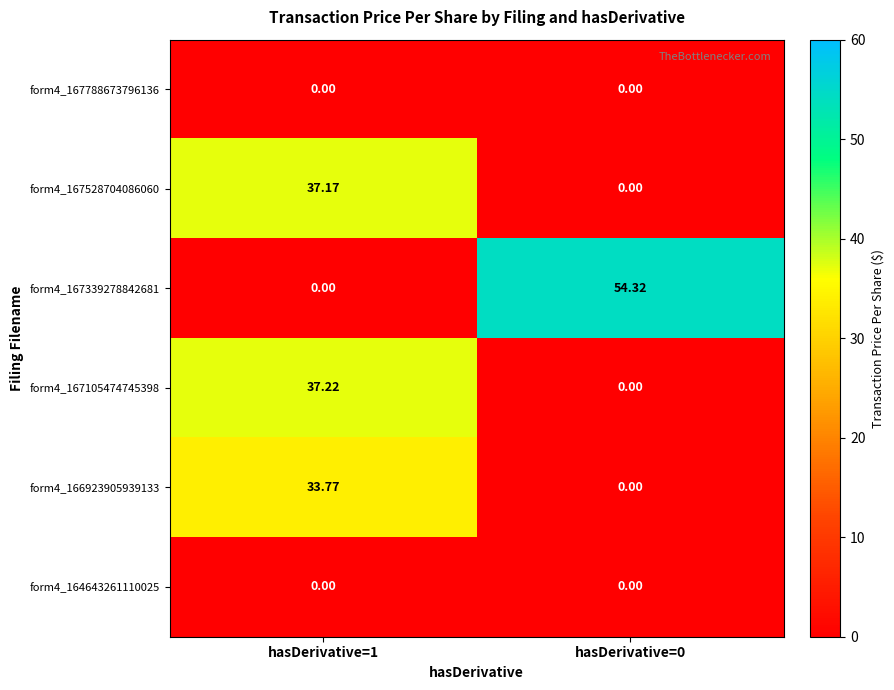

Reading right to left, extract all data points from this chart.

form4_167788673796136: hasDerivative=0=0.0	hasDerivative=1=0.0
form4_167528704086060: hasDerivative=0=0.0	hasDerivative=1=37.2
form4_167339278842681: hasDerivative=0=54.3	hasDerivative=1=0.0
form4_167105474745398: hasDerivative=0=0.0	hasDerivative=1=37.2
form4_166923905939133: hasDerivative=0=0.0	hasDerivative=1=33.8
form4_164643261110025: hasDerivative=0=0.0	hasDerivative=1=0.0